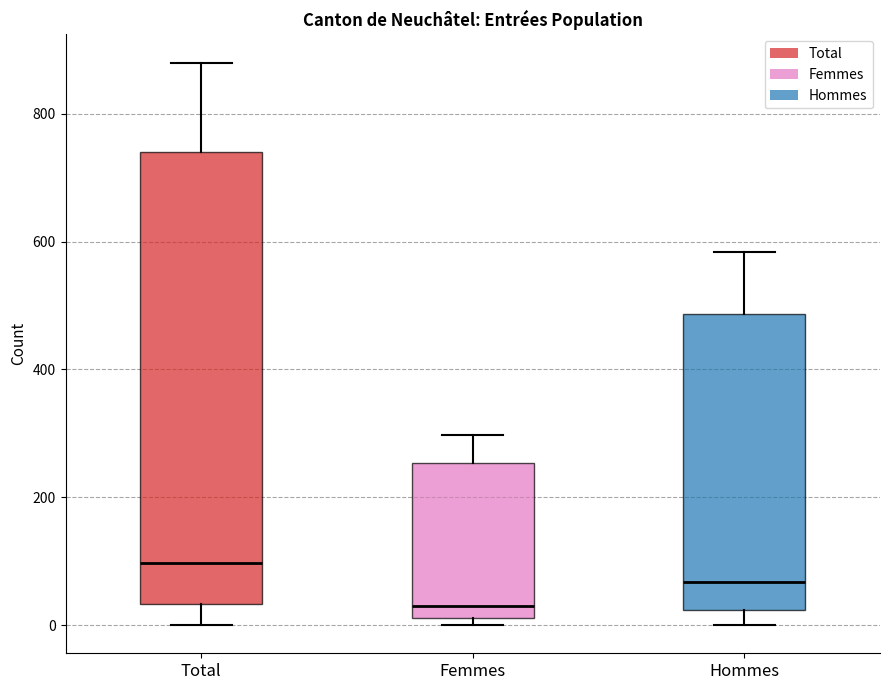

Where does the upper whisker of the box for Total end on the y-axis? The values are not printed on the chart, so give them approximately, as read against the axis.

880